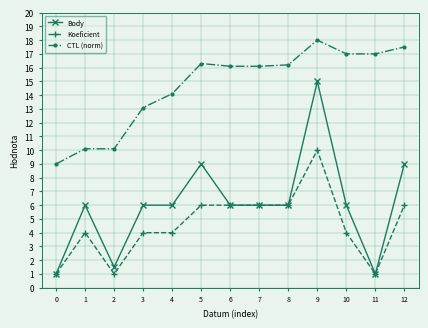

Which series has the largest total across all categories?

CTL (norm)